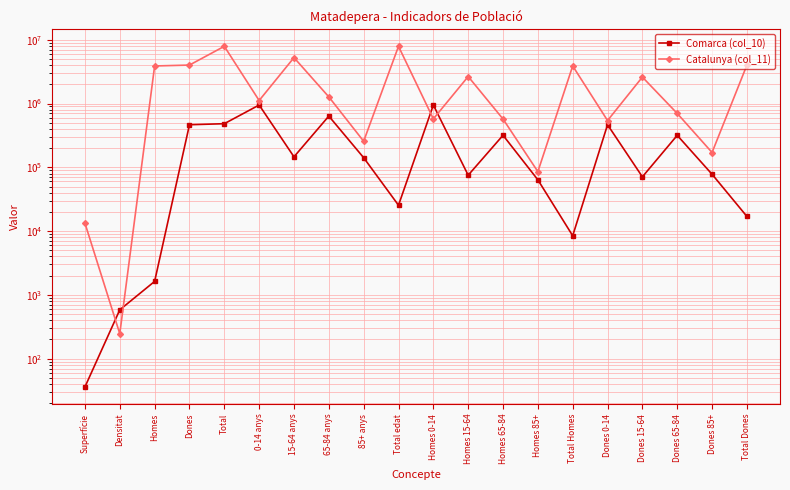

What are all the series names shown in the legend?

Comarca (col_10), Catalunya (col_11)